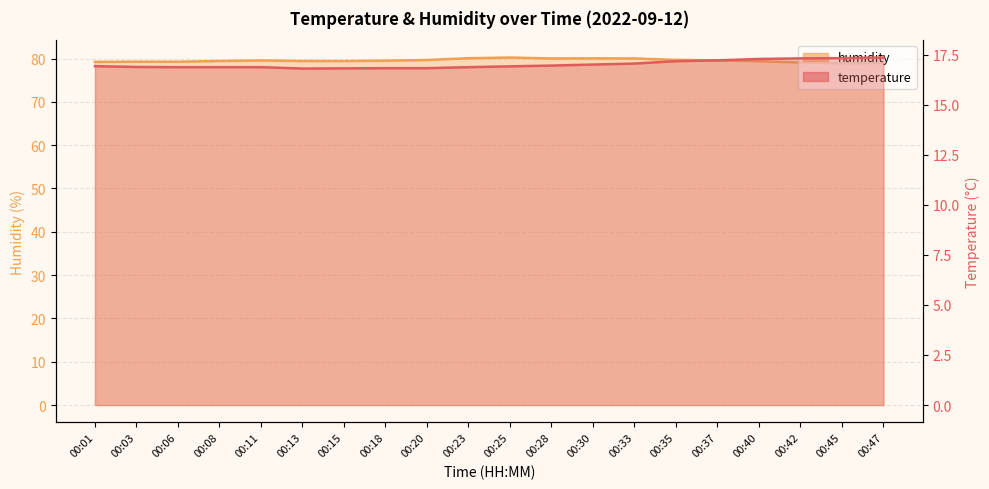

Does the chart display data point markers on the line(s)?

No